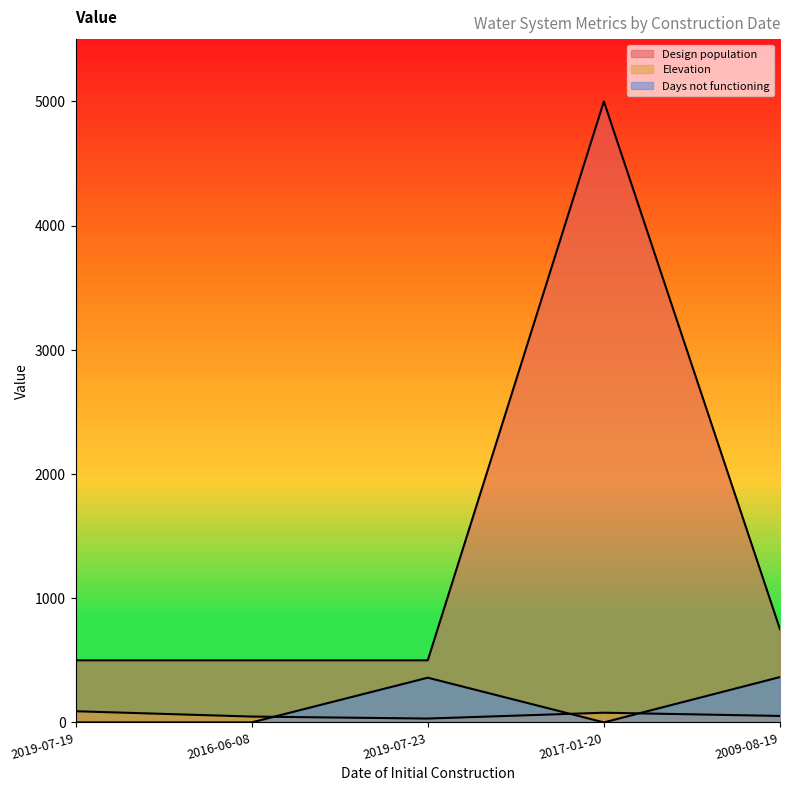

At which category does Design population reach its first local peak?

2017-01-20